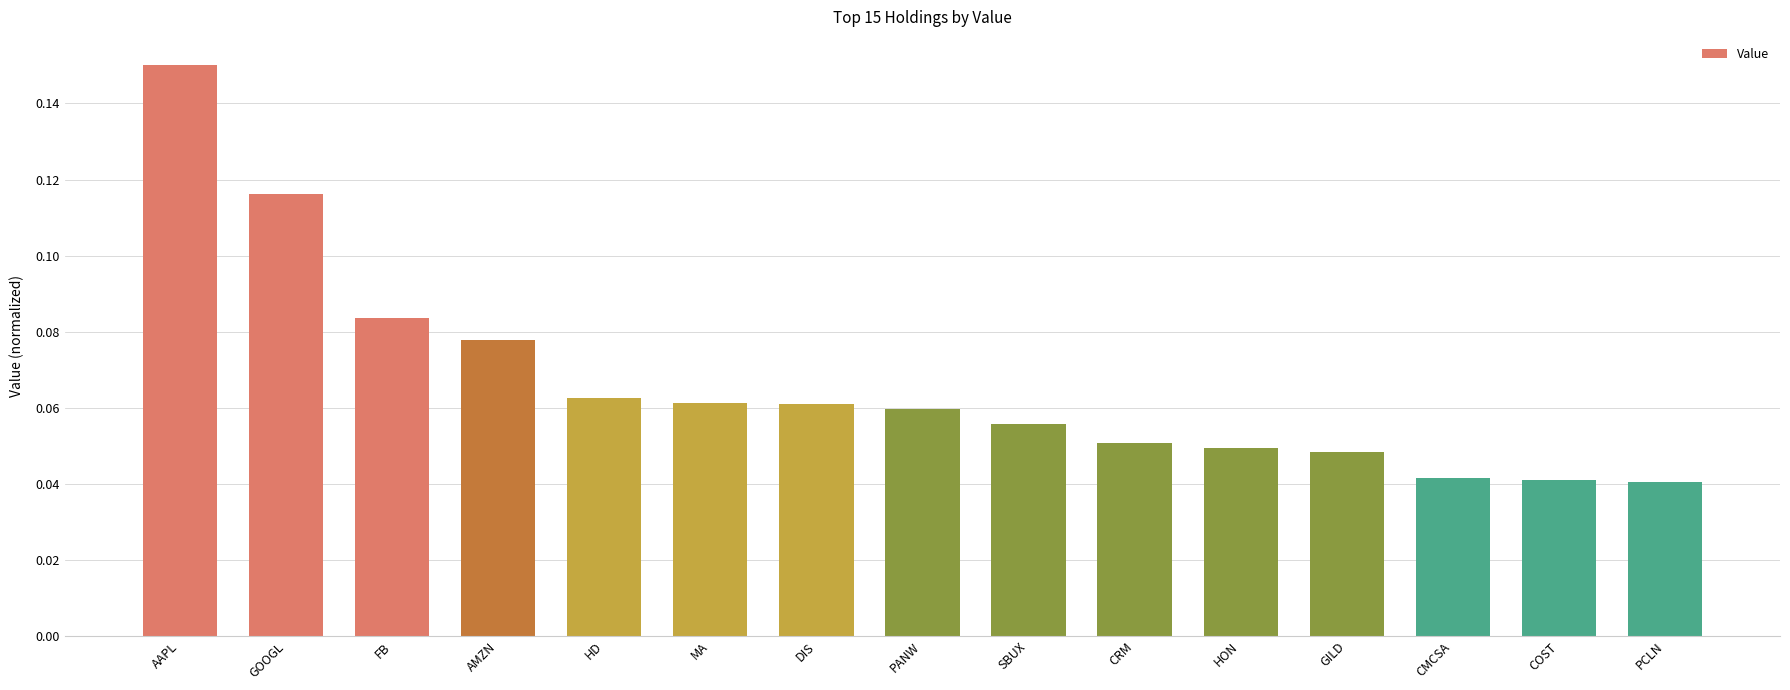

Which label corresponds to the largest value in the chart?

AAPL